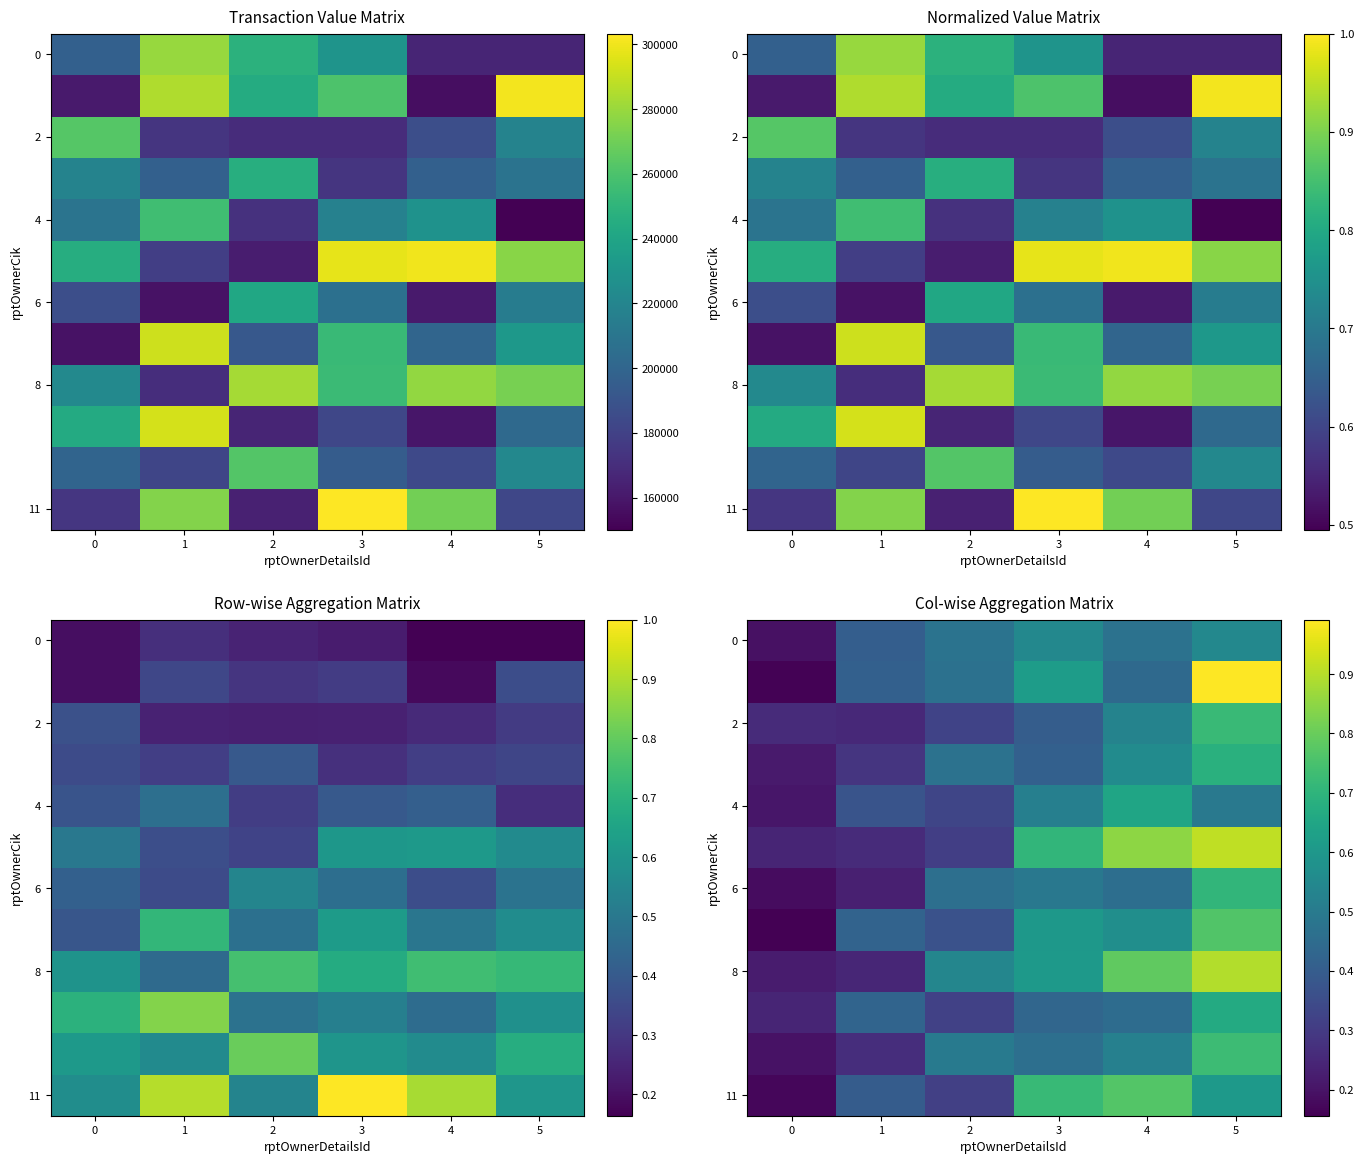

At which category is the sum across all series the highest?

5